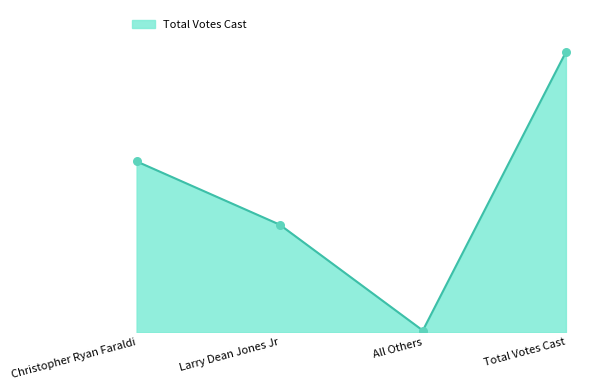

What is the ratio of the value at Total Votes Cast to the value at Christopher Ryan Faraldi?

1.6